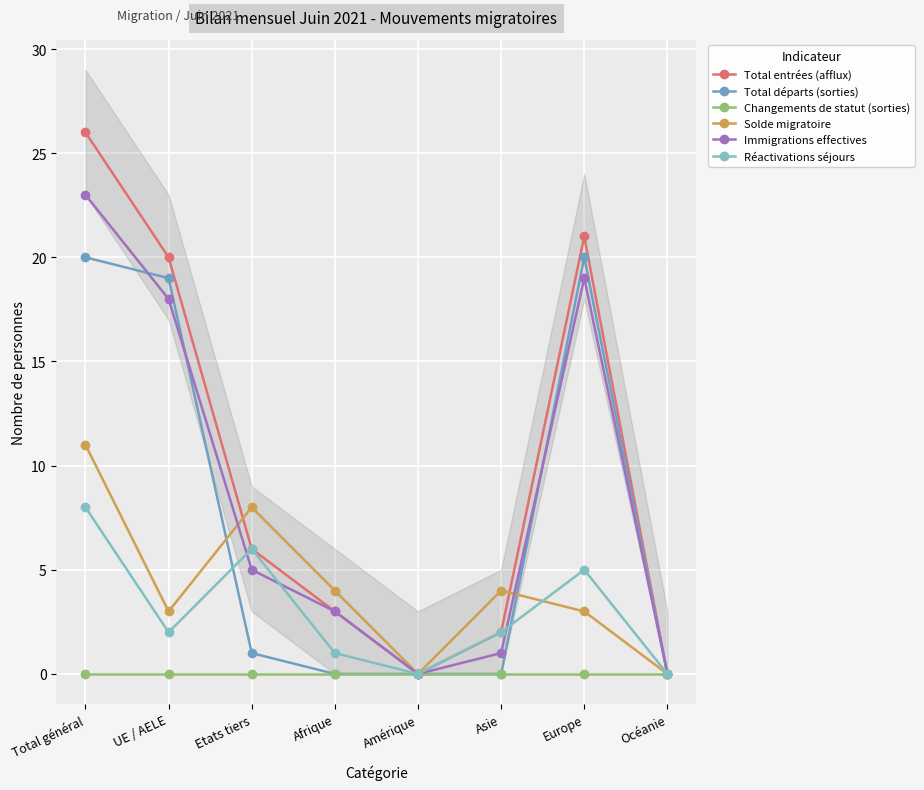

True or false: Changements de statut (sorties) and Solde migratoire cross at least once.

False